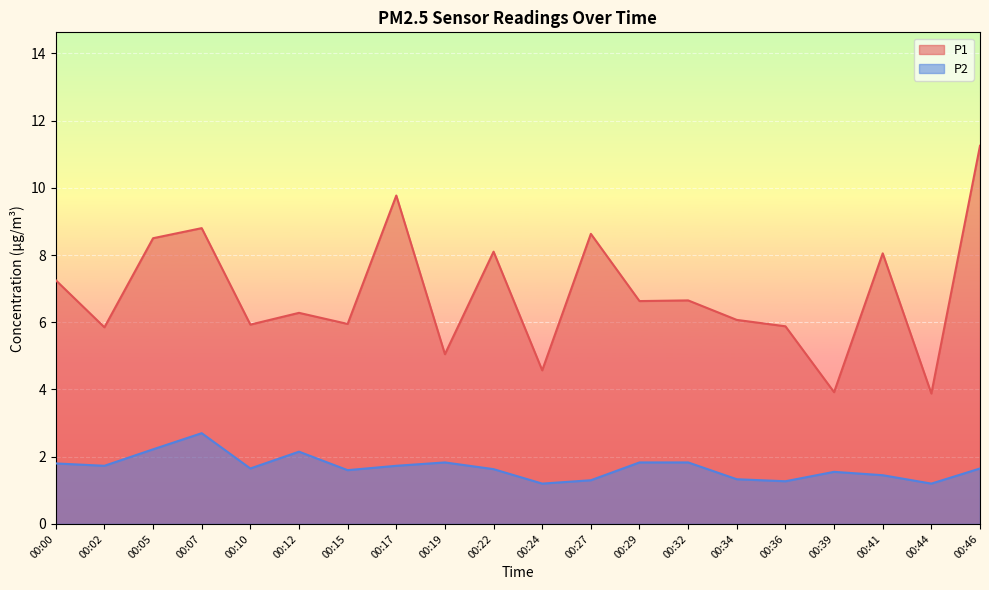

Where is P1 nearest to the value 7?

00:00